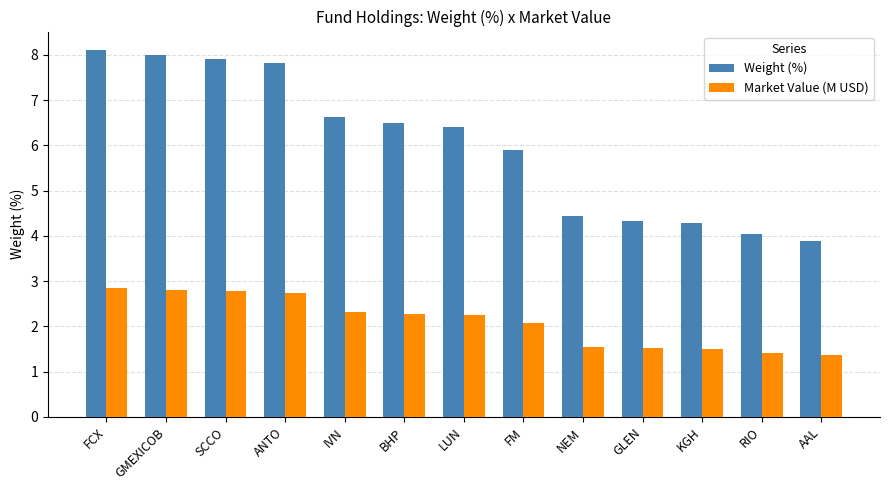

True or false: Market Value (M USD) has a value of 3.1 at LUN.

False